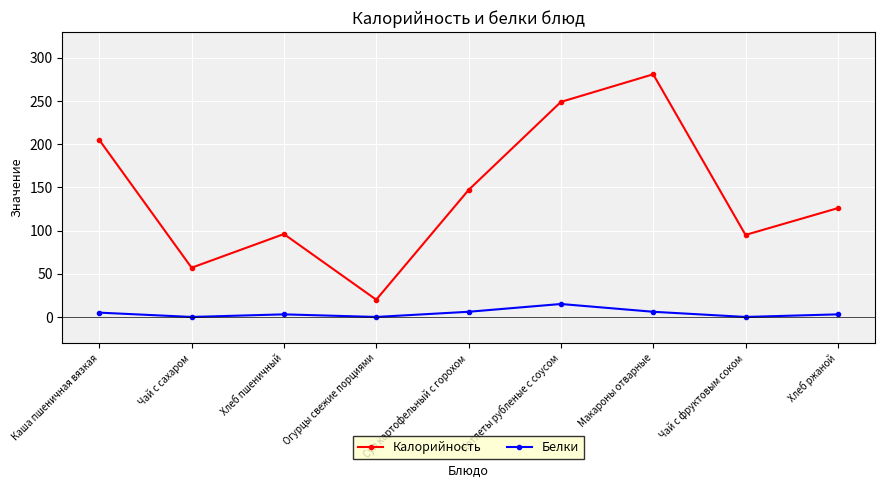

How many data points in Калорийность are less than 126?

4